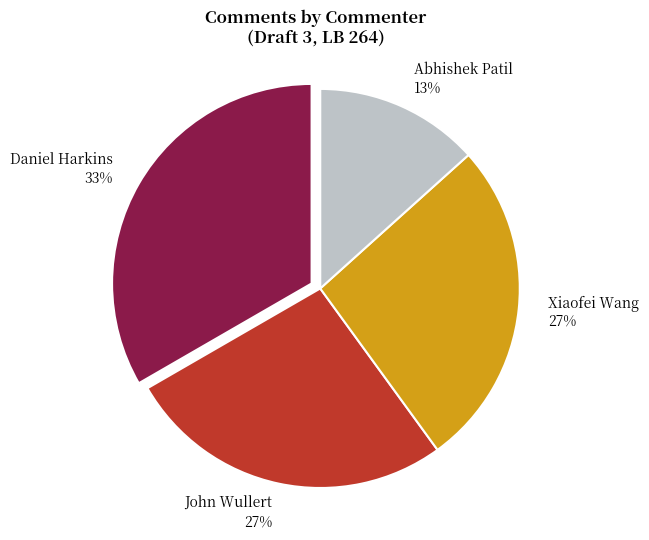

What is the largest slice in the pie chart?

Daniel Harkins